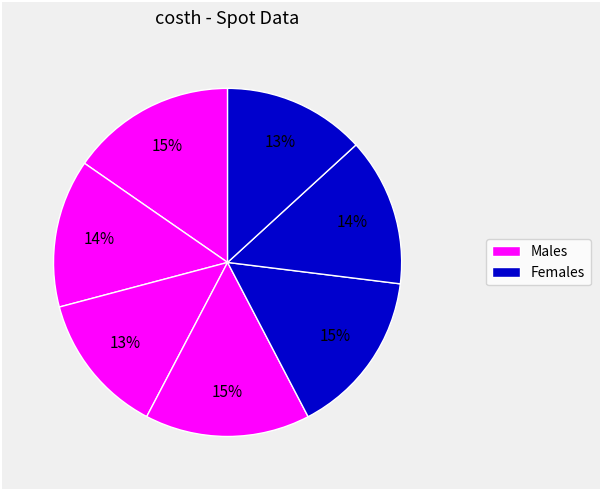

Is there a majority slice in this chart?

No